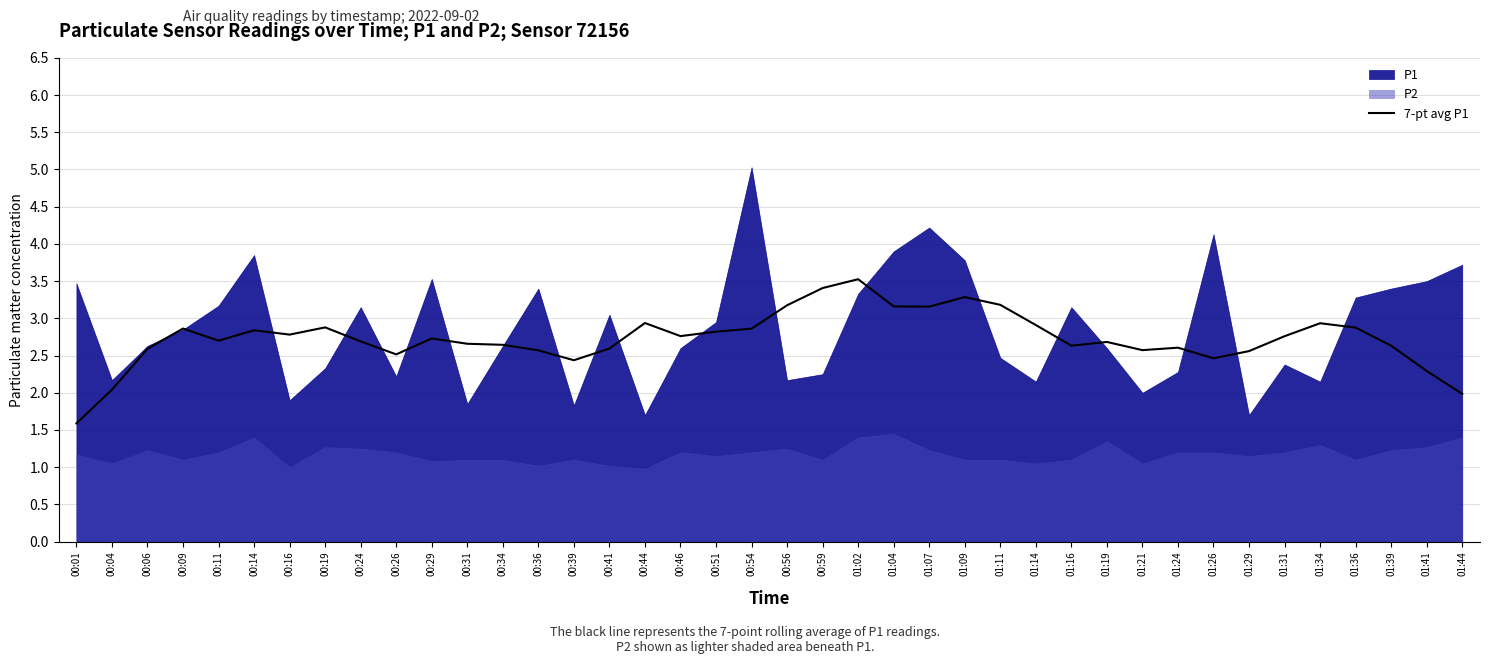

Between 00:41 and 00:01, which is larger?

00:41